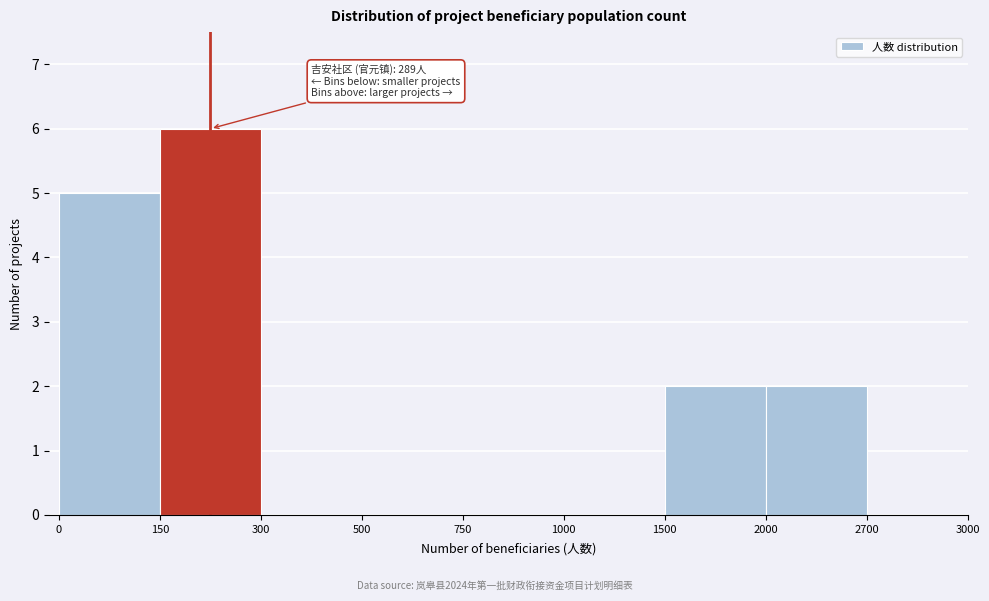

Reading right to left, transcribe all the data shown in this chart.

2700=0	2000=2	1500=2	1000=0	750=0	500=0	300=0	150=6	0=5